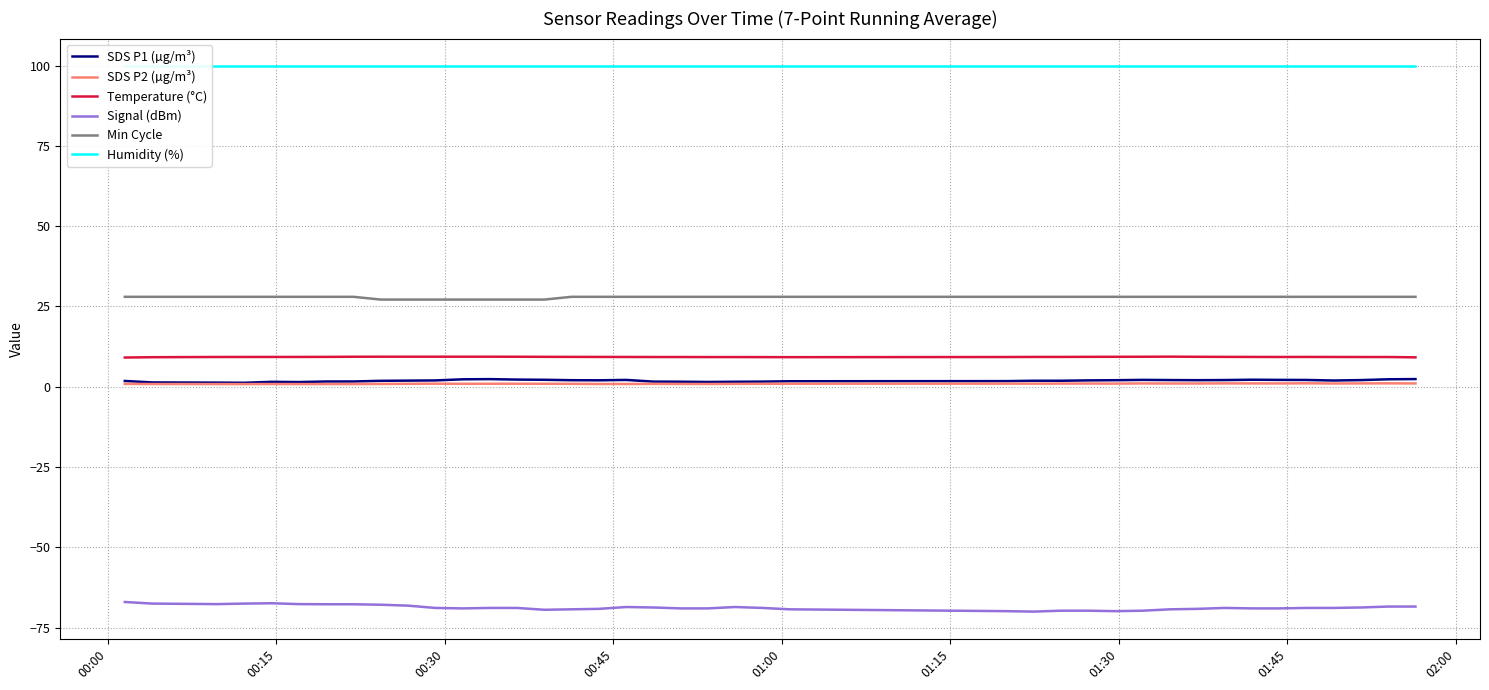

What is the sum of all Temperature (°C) values?

371.4